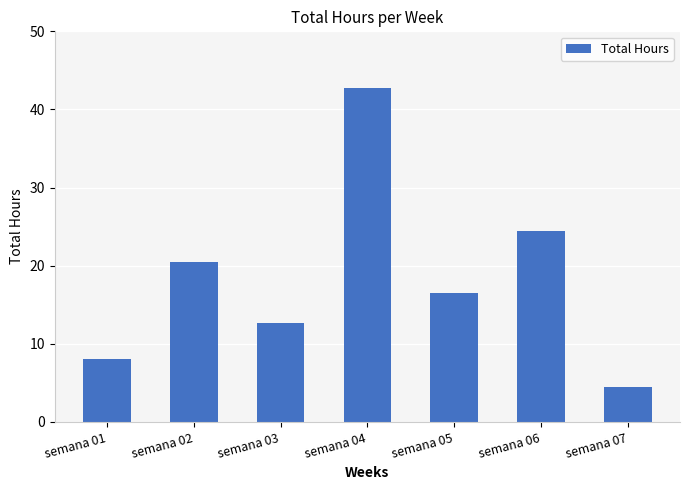

List the labels in order of value, smallest first.

semana 07, semana 01, semana 03, semana 05, semana 02, semana 06, semana 04